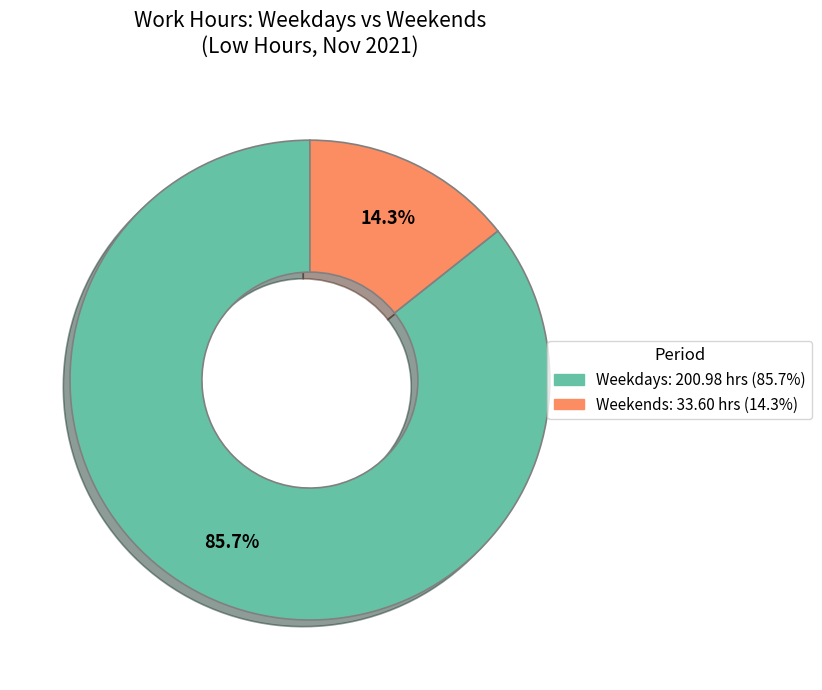

Does any single category account for the majority?

Yes